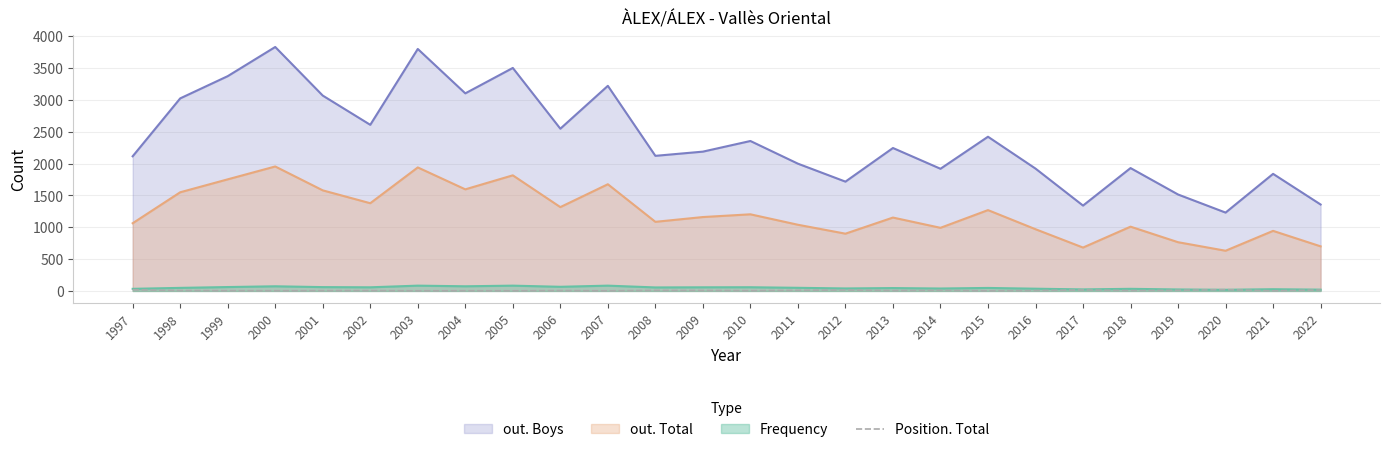

The out. Total series shows 2138 at 2001. True or false?

False